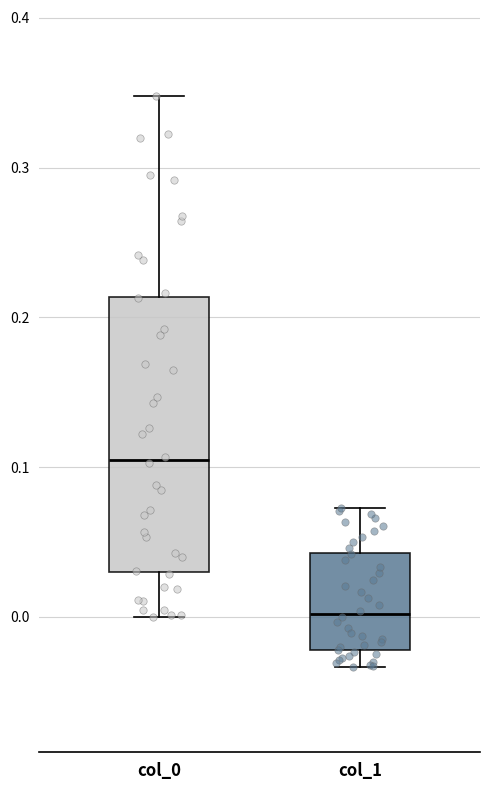

Reading left to right, transcribe this box plot: for each box, give where its median line is, the range the box spans, and where its two whiskers end, as read against the y-axis. The values are not printed on the chart, so give them approximately, as read against the axis.

col_0: median 0.10, box 0.03 to 0.21, whiskers 0.00 to 0.35
col_1: median 0.00, box -0.02 to 0.04, whiskers -0.03 to 0.07